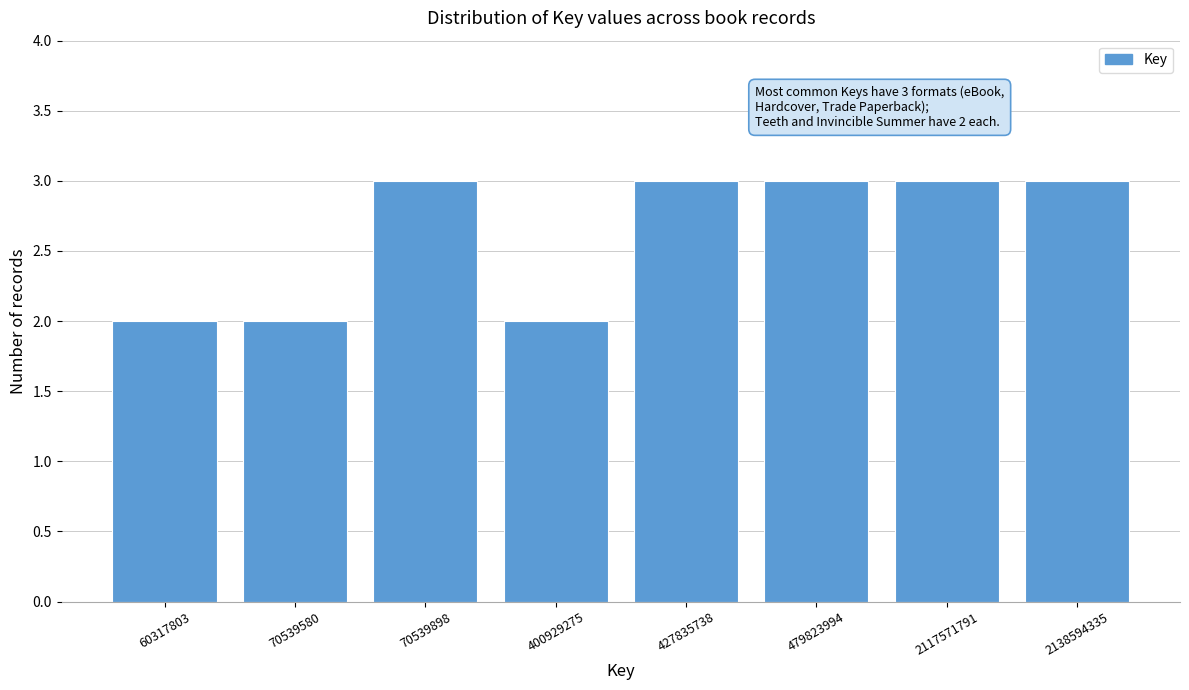

Reading left to right, what are all the values shown in this chart?

60317803=2	70539580=2	70539898=3	400929275=2	427835738=3	479823994=3	2117571791=3	2138594335=3